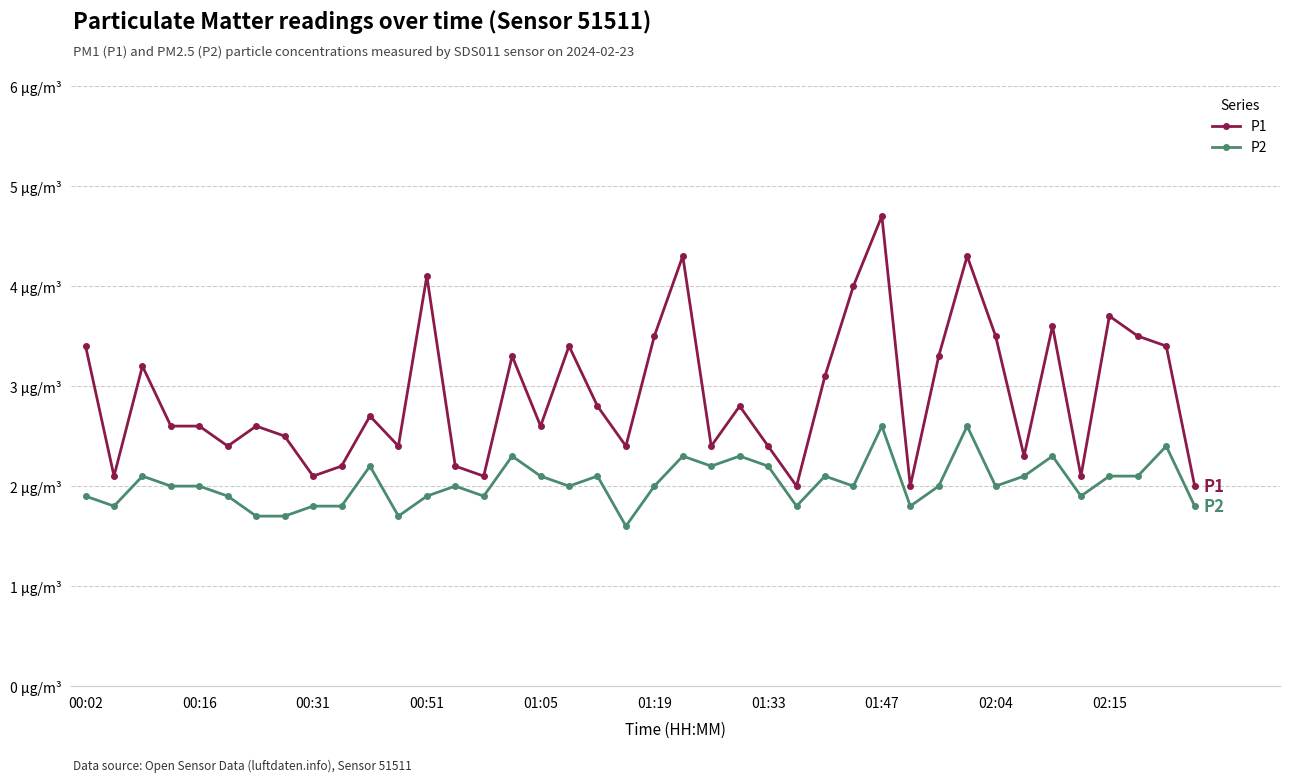

Is this an area chart (filled region under the line)?

No